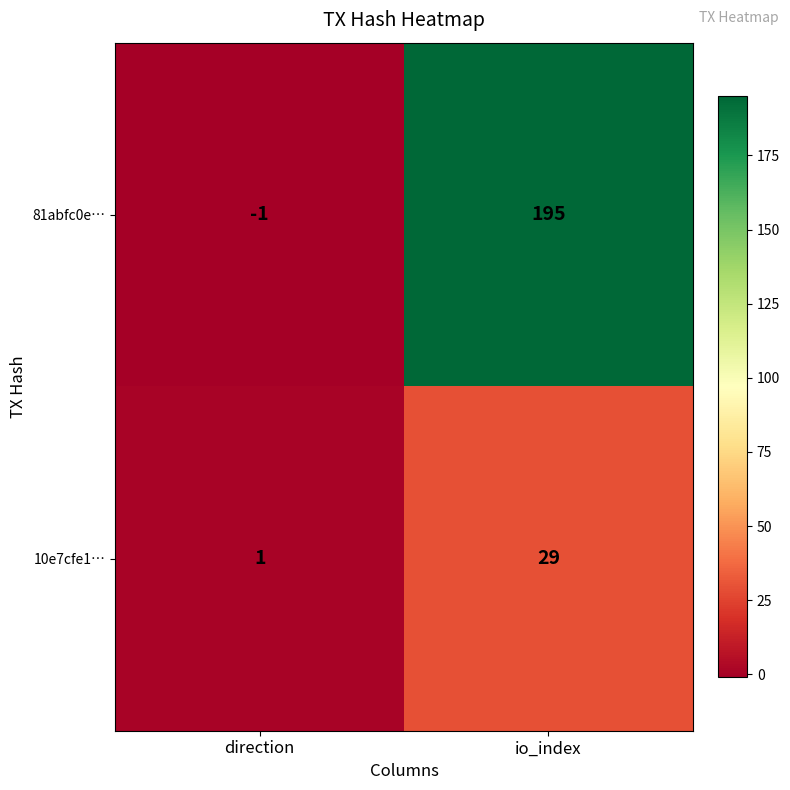

Reading right to left, extract all data points from this chart.

81abfc0e…: io_index=195	direction=-1
10e7cfe1…: io_index=29	direction=1